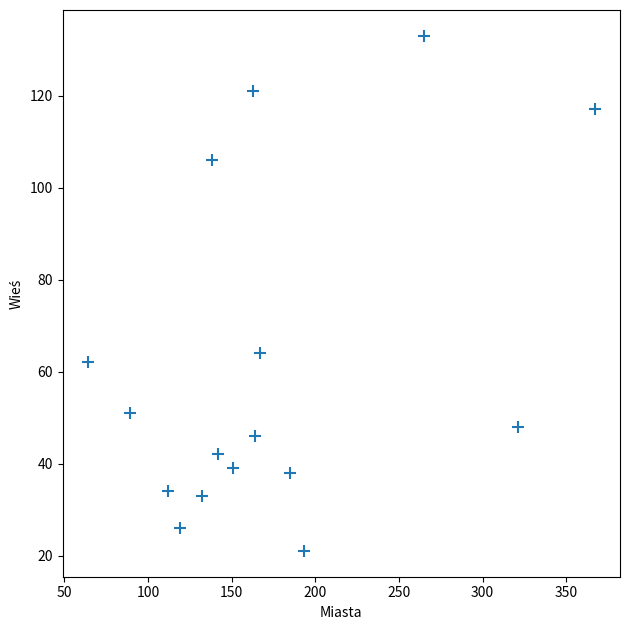

What is the range of X values (max minus min)?

303